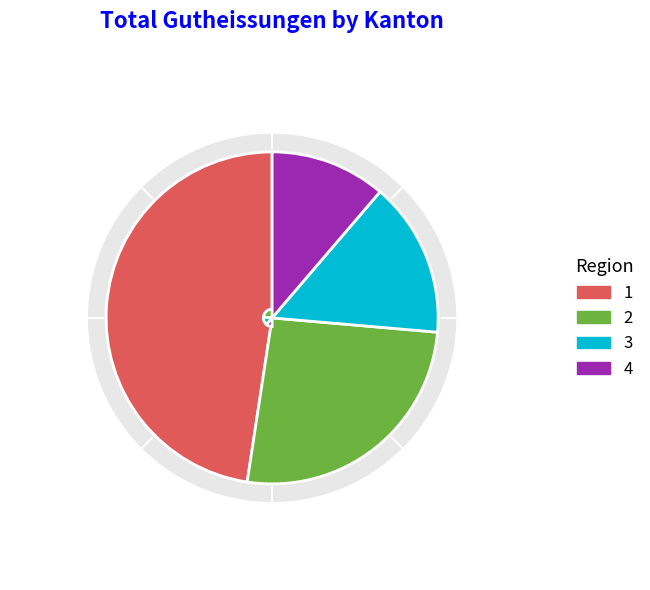

True or false: Luzern accounts for 1% of the total.

False